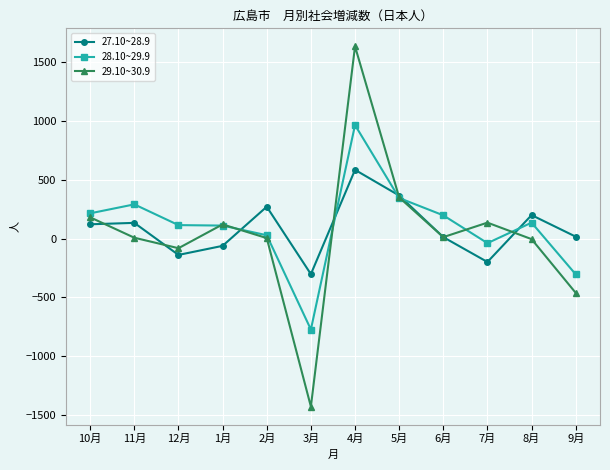

Is it true that 29.10~30.9 equals 180 at 10月?

True